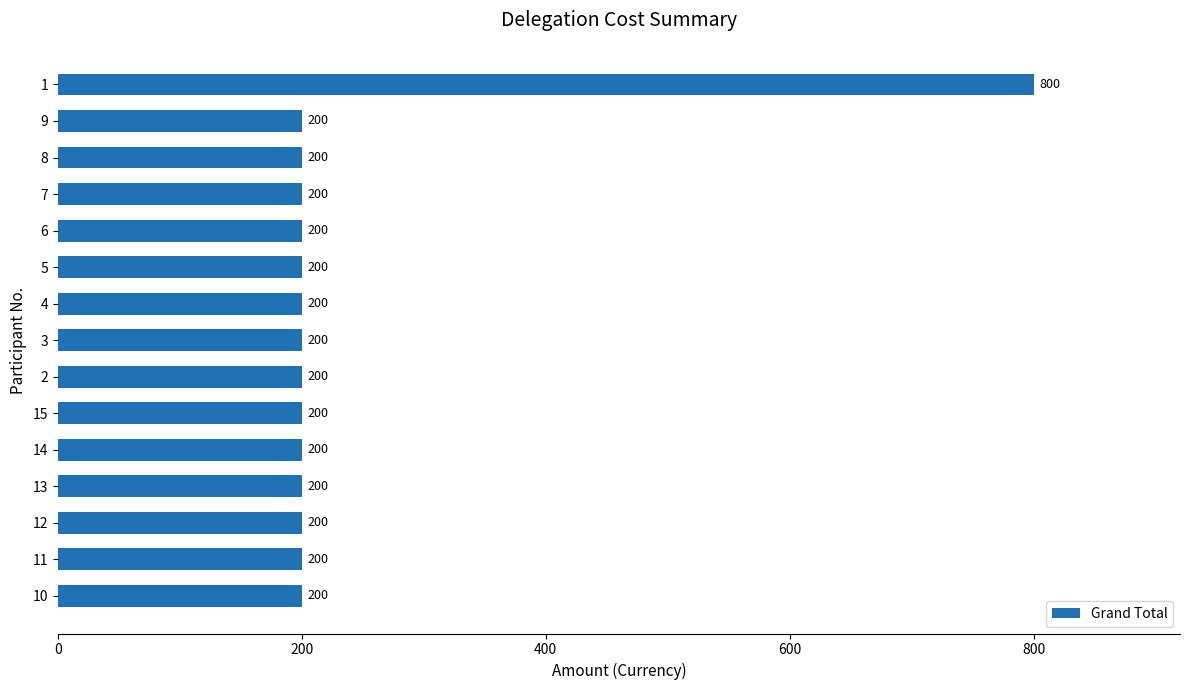

Reading top to bottom, list all the values displayed in this chart.

800	200	200	200	200	200	200	200	200	200	200	200	200	200	200